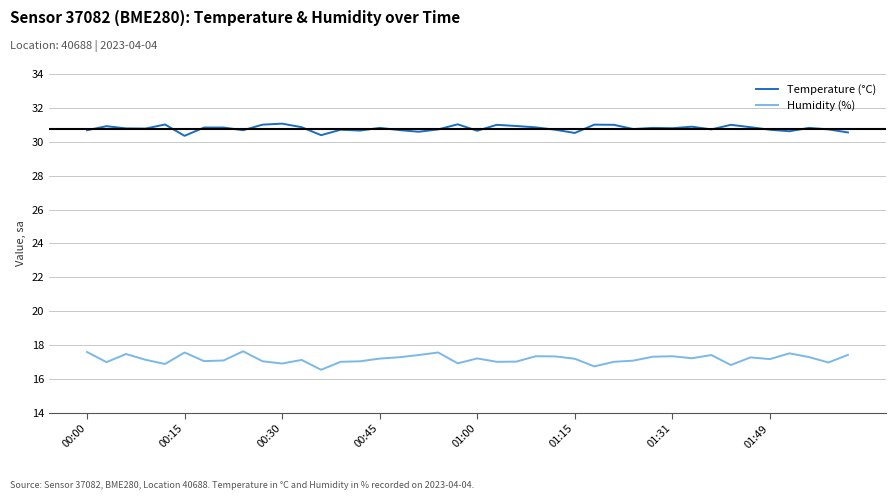

In Humidity (%), how many points are lower than both neighbors (excluding endpoints)?

12